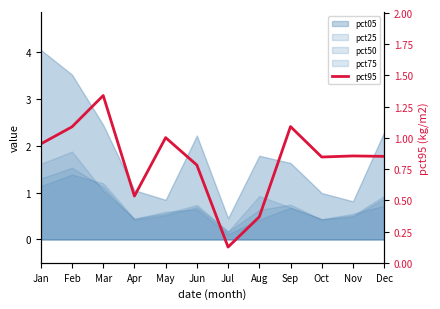

How many interior local peaks (higher than both neighbors) does the data have?

4